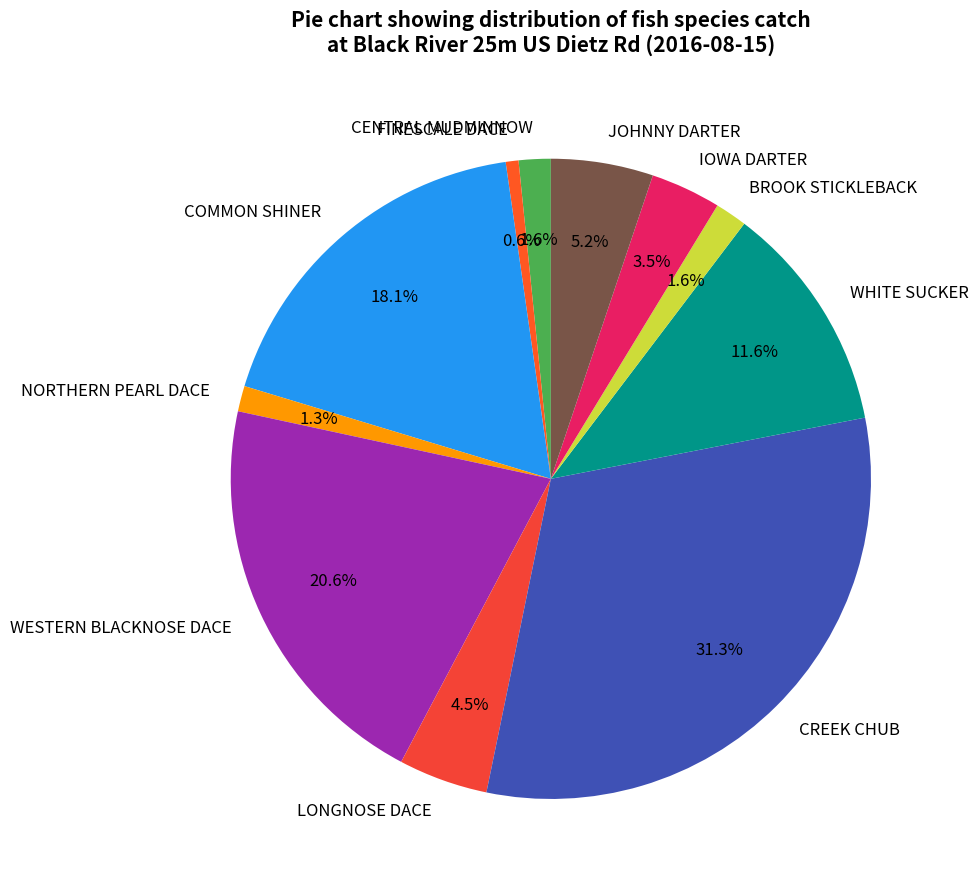

To the nearest percent, what is the difference between the FINESCALE DACE and IOWA DARTER slice percentages?

3%